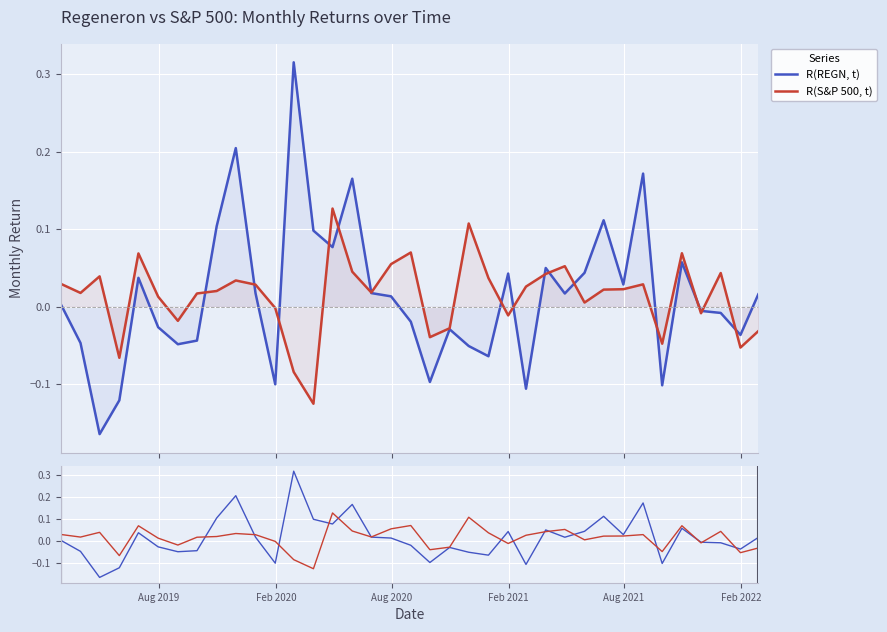

What are all the series names shown in the legend?

R(REGN, t), R(S&P 500, t)